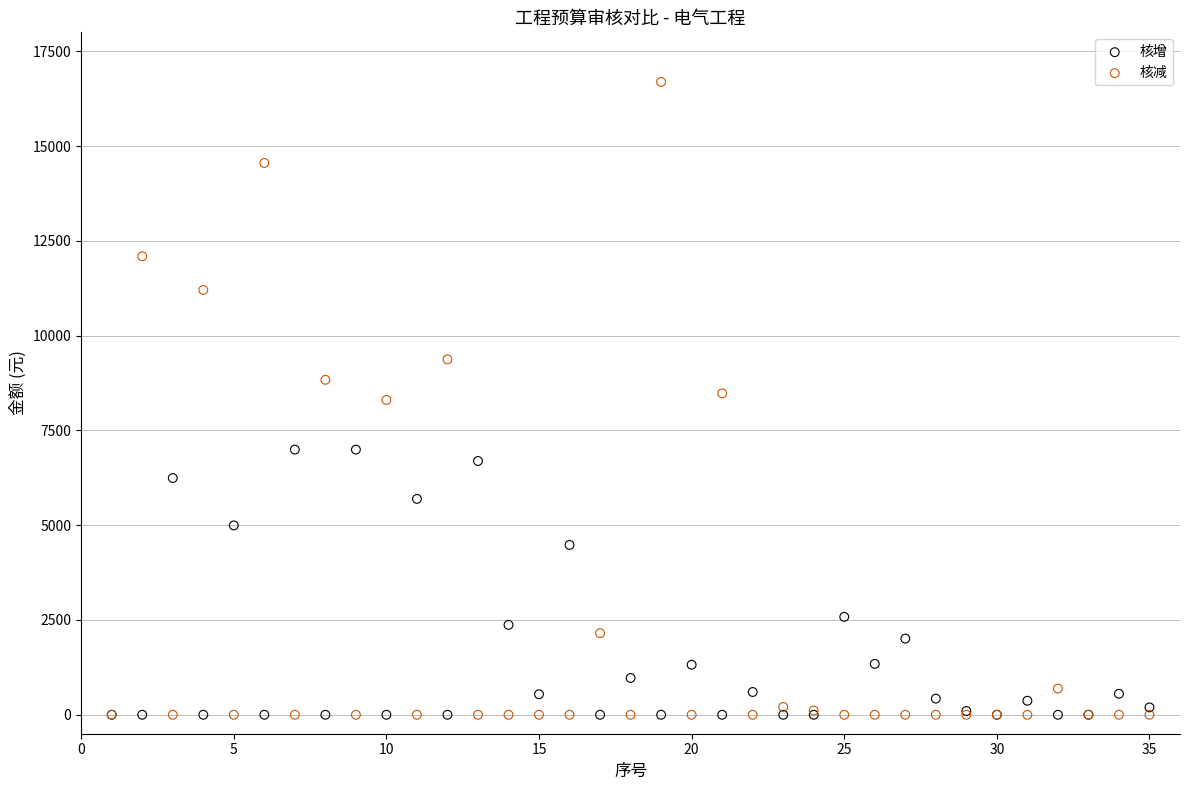

Which series reaches the maximum Y coordinate?

核减